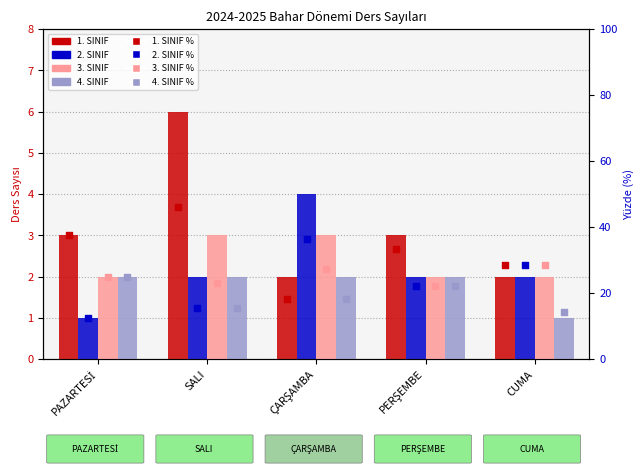

At which category is the sum across all series the highest?

SALI